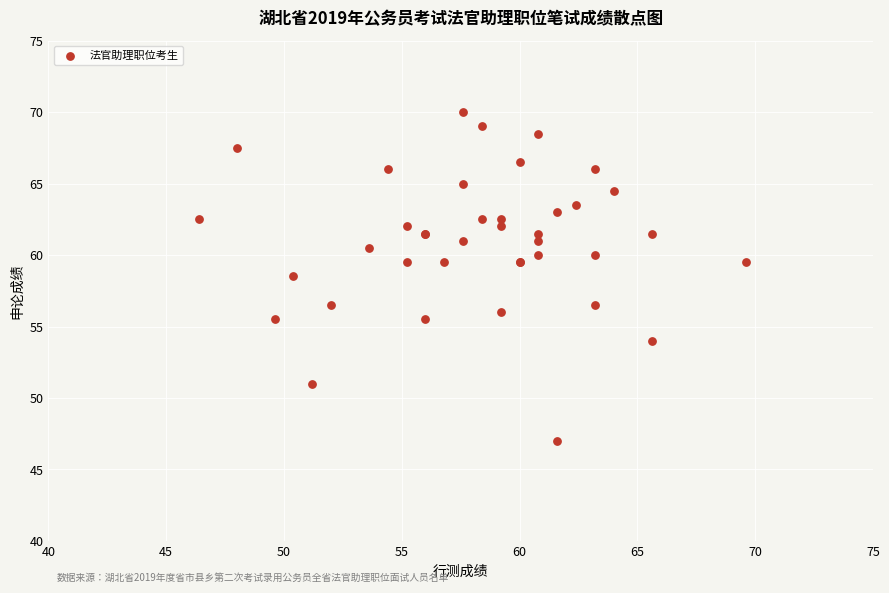

What Y value in the scatter plot is closest to 58?

58.5